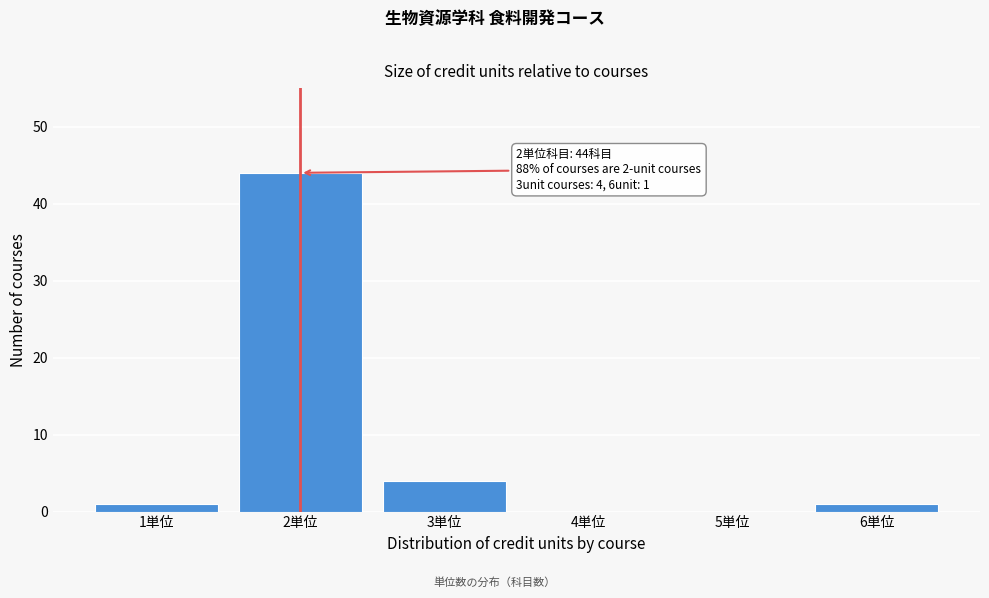

Reading left to right, list all the values displayed in this chart.

1単位=1	2単位=44	3単位=4	4単位=0	5単位=0	6単位=1